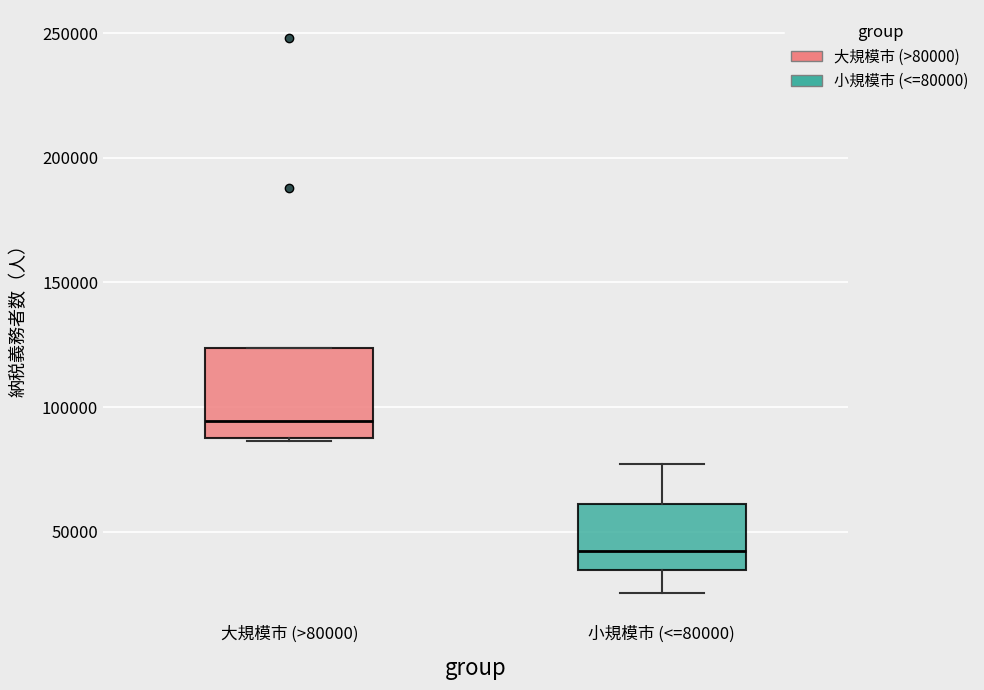

Where does the median line of the box for 大規模市 (>80000) sit on the y-axis? The values are not printed on the chart, so give them approximately, as read against the axis.

95000